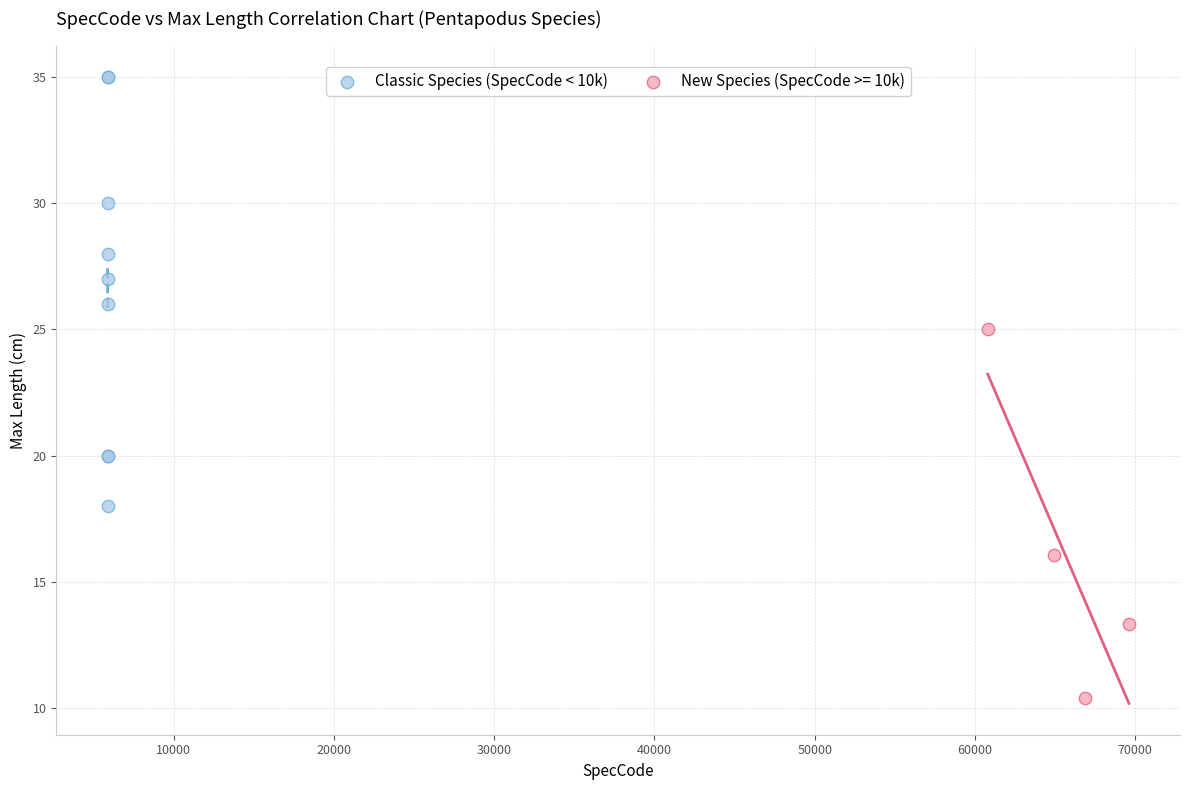

Which series has the widest spread of Y values?

Classic Species (SpecCode < 10k)